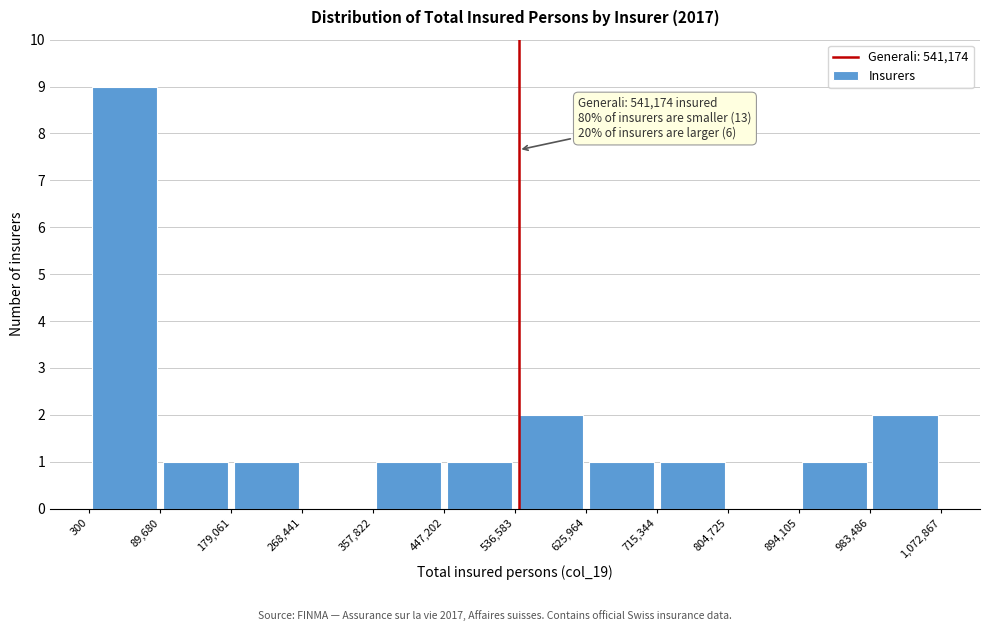

Over which range of the x-axis is the bar tallest?

300 to 89,680